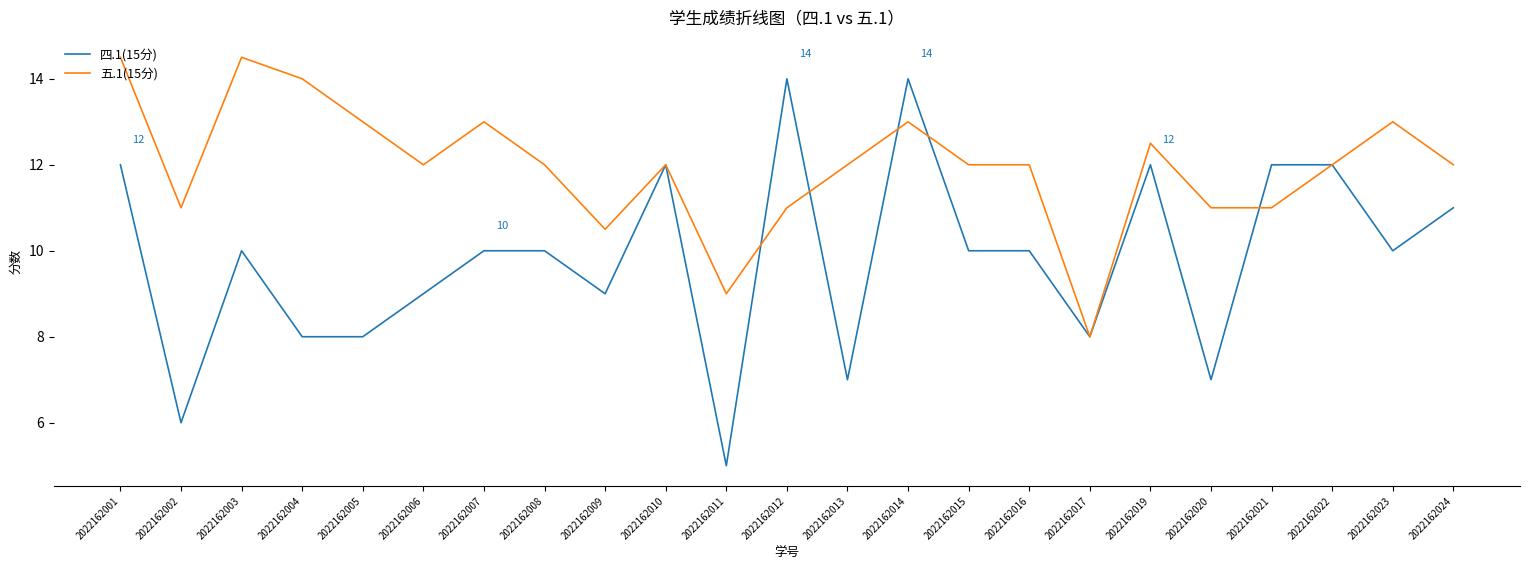

Which series has the largest total across all categories?

五.1(15分)